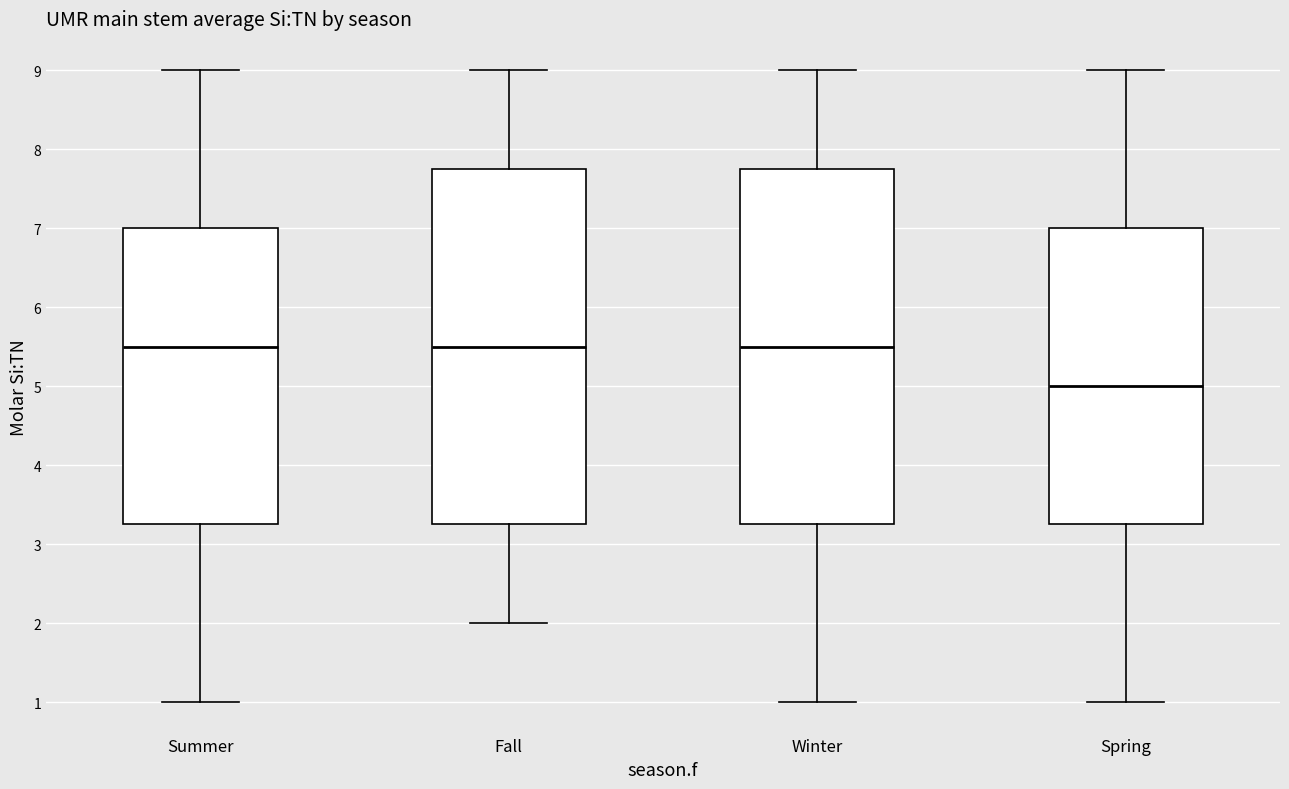

Reading left to right, transcribe this box plot: for each box, give where its median line is, the range the box spans, and where its two whiskers end, as read against the y-axis. The values are not printed on the chart, so give them approximately, as read against the axis.

Summer: median 5.5, box 3.3 to 7.0, whiskers 1.0 to 9.0
Fall: median 5.5, box 3.3 to 7.8, whiskers 2.0 to 9.0
Winter: median 5.5, box 3.3 to 7.8, whiskers 1.0 to 9.0
Spring: median 5.0, box 3.3 to 7.0, whiskers 1.0 to 9.0